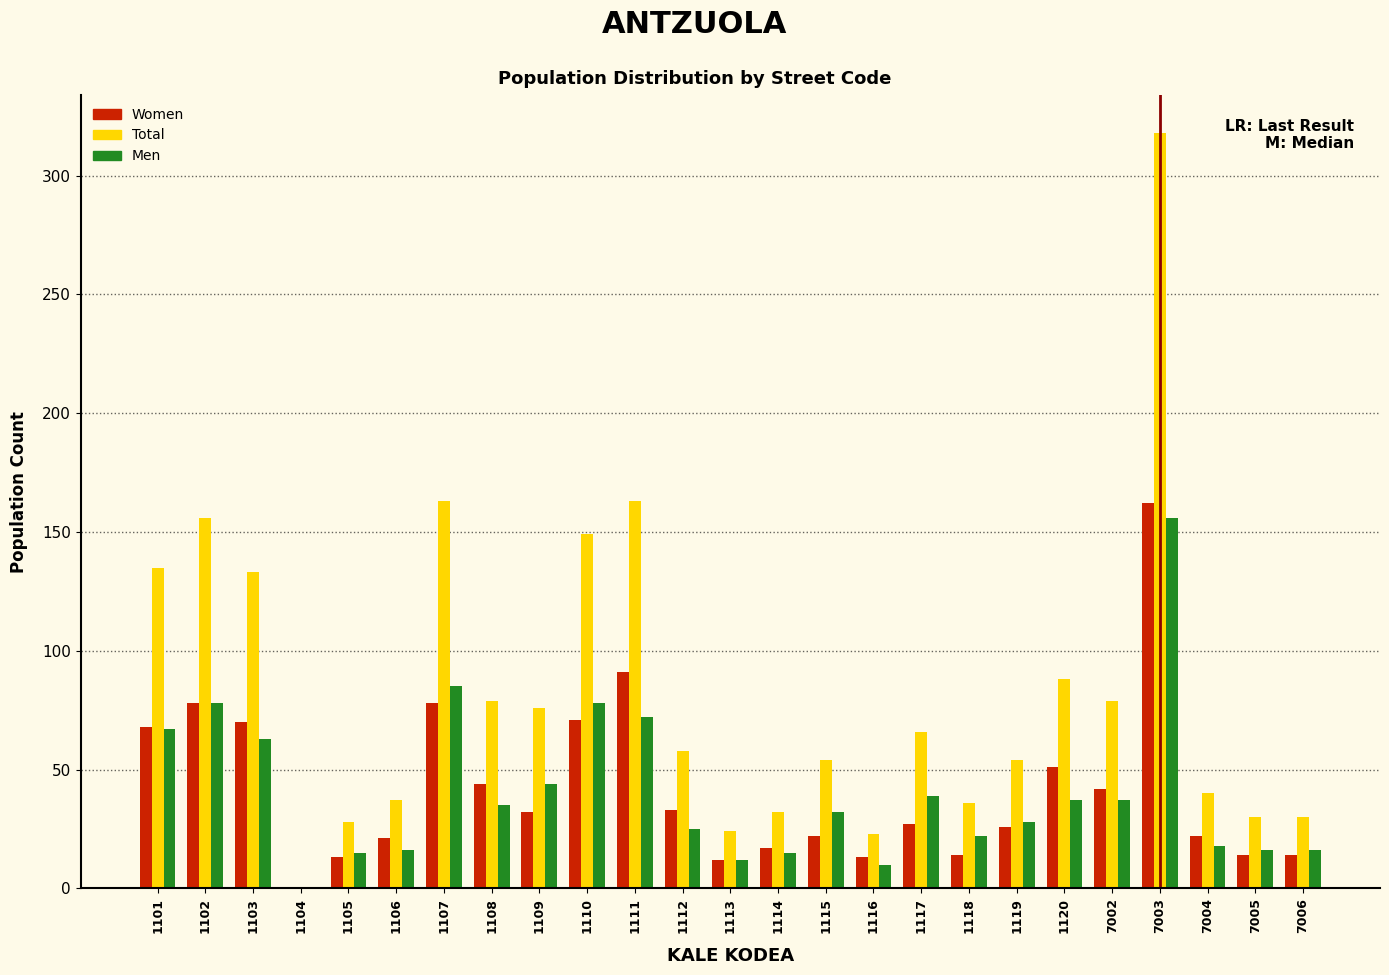

Which label corresponds to the largest value in the chart?

7003